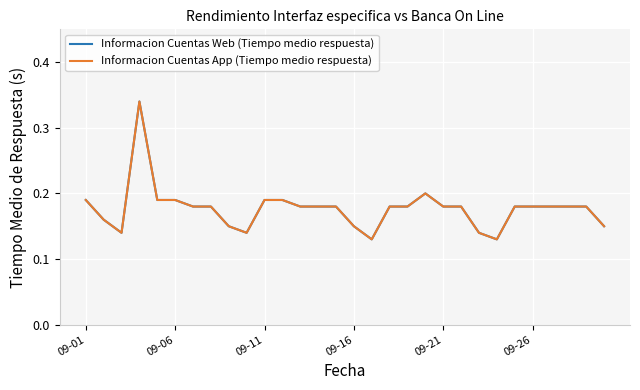

How many interior local peaks does the Informacion Cuentas Web (Tiempo medio respuesta) series have?

2